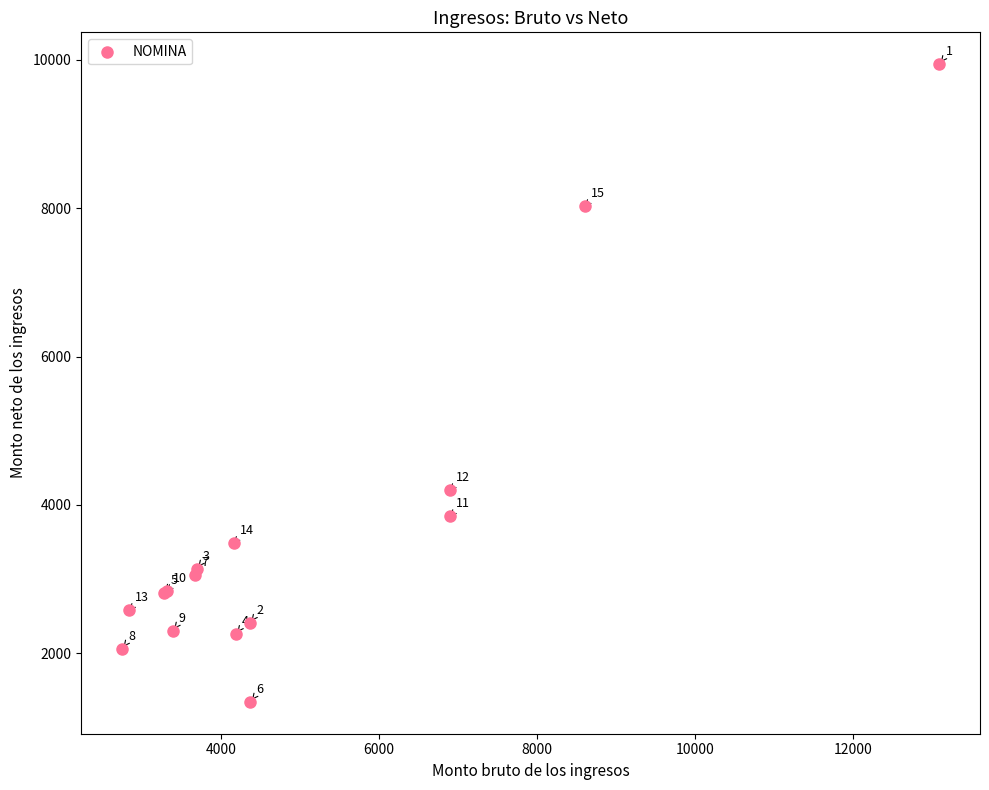

What Y value in the scatter plot is closest to 5642?

4202.9